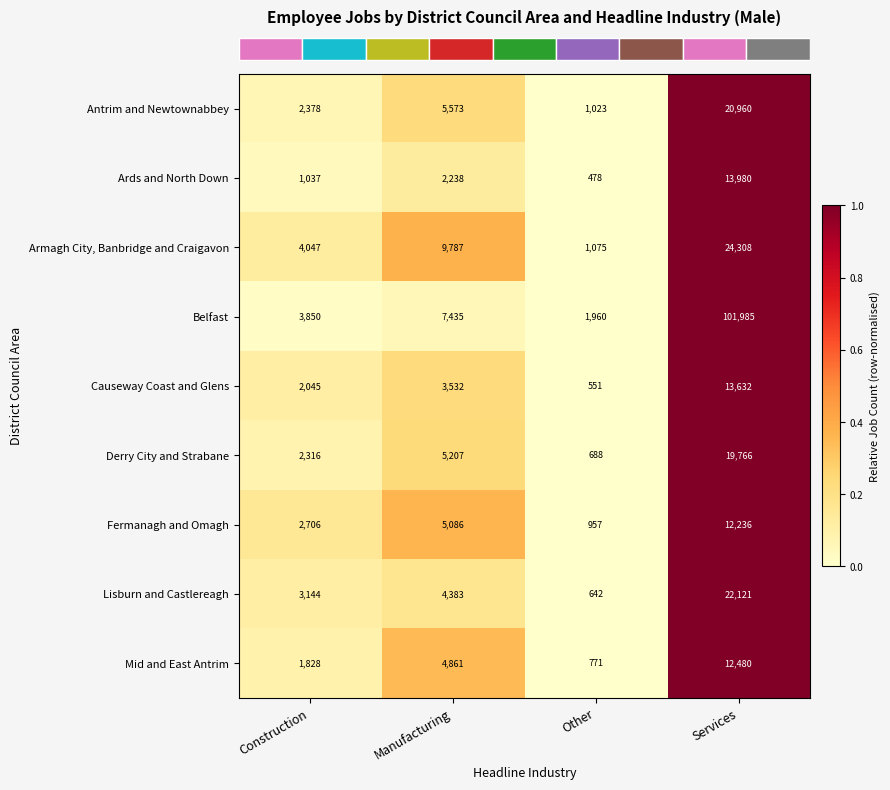

Which series has the largest range (max minus min)?

Belfast